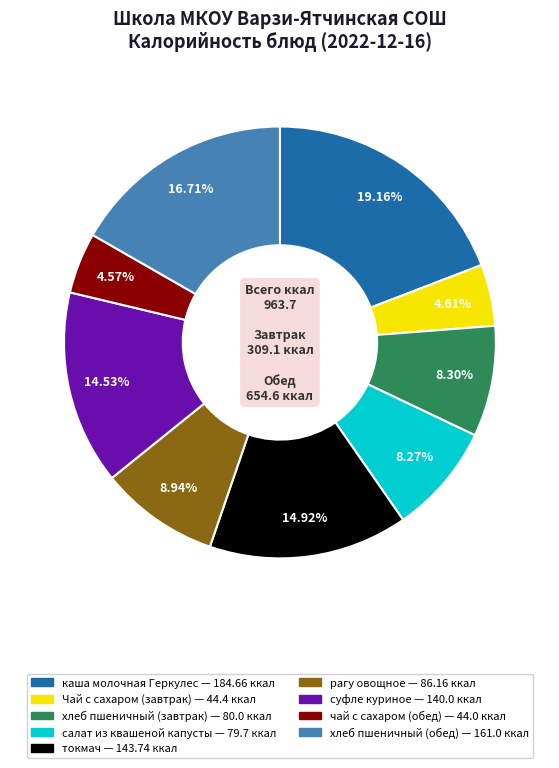

Is it true that хлеб пшеничный (обед) is 26% of the pie?

False